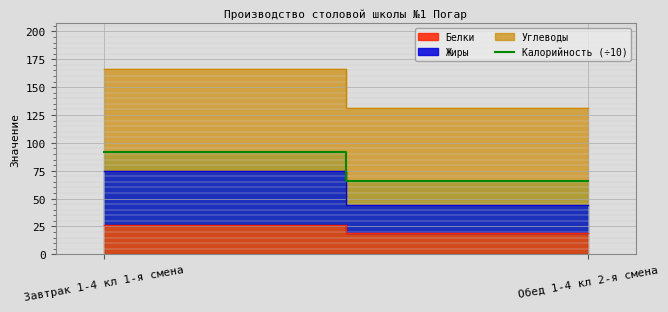

Does the chart display data point markers on the line(s)?

No